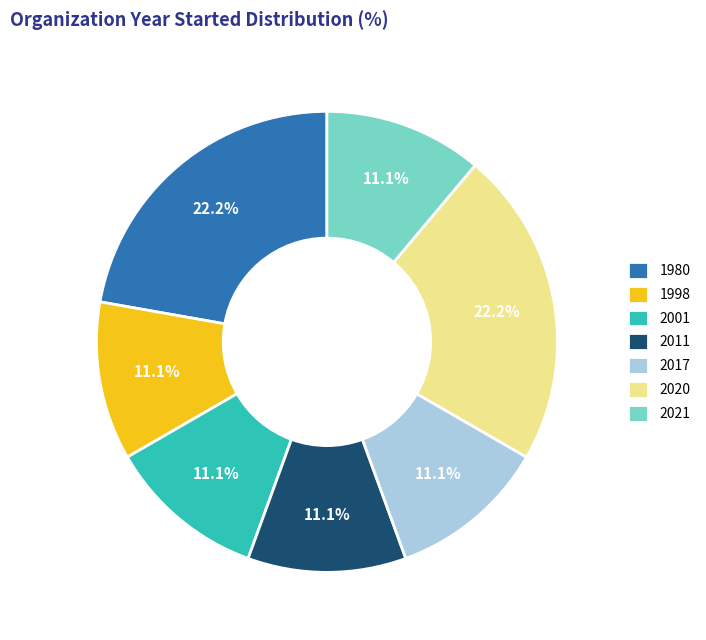

Count the number of slices in the pie.

7